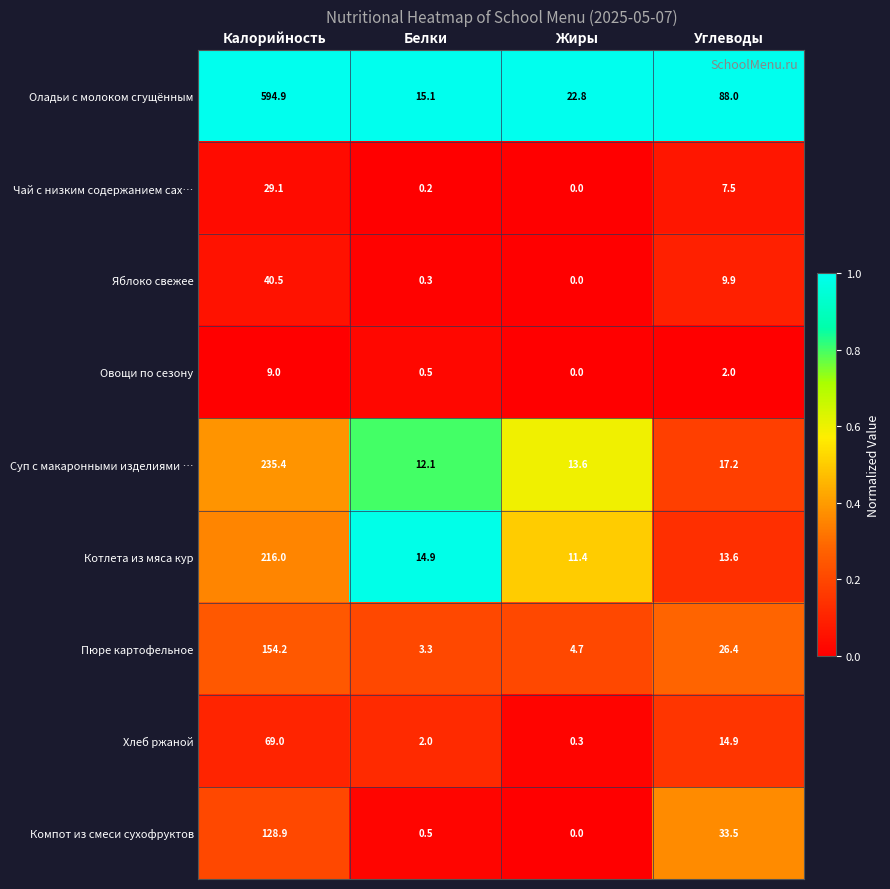

Which label corresponds to the smallest value in the chart?

Жиры